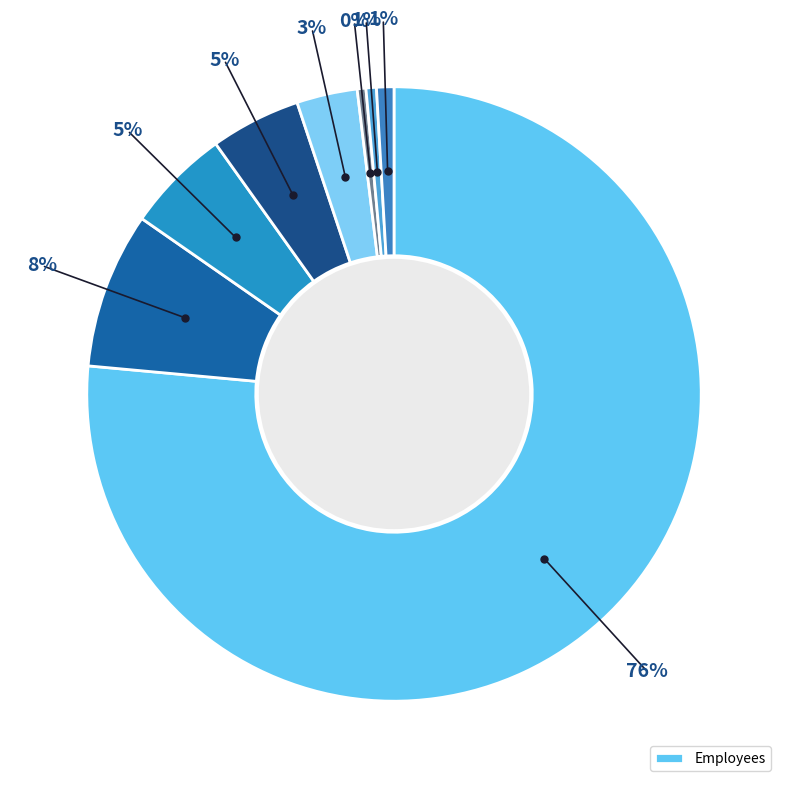

How many slices are in this pie chart?

8